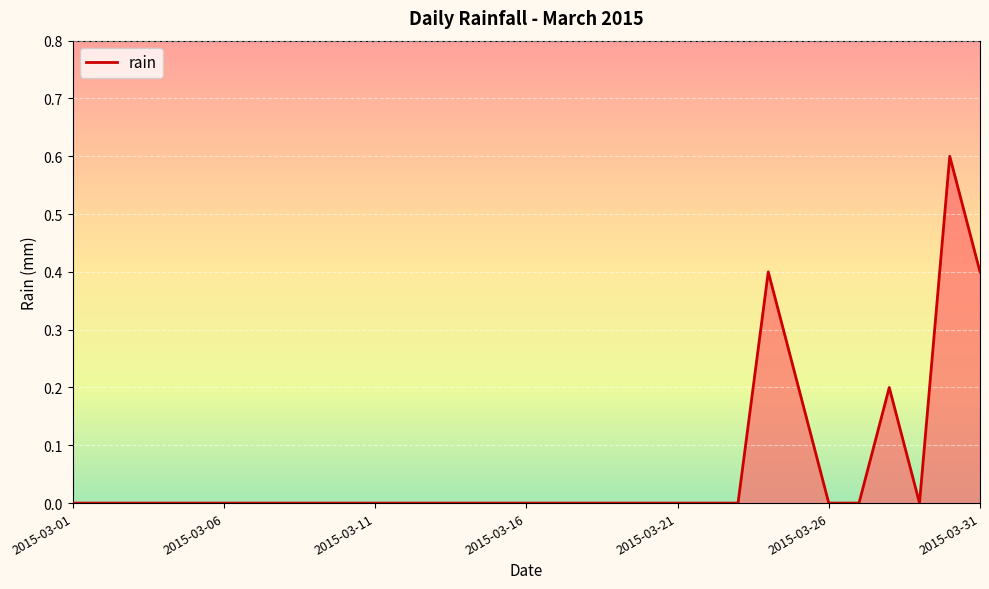

What is the maximum value shown in the chart?

0.6